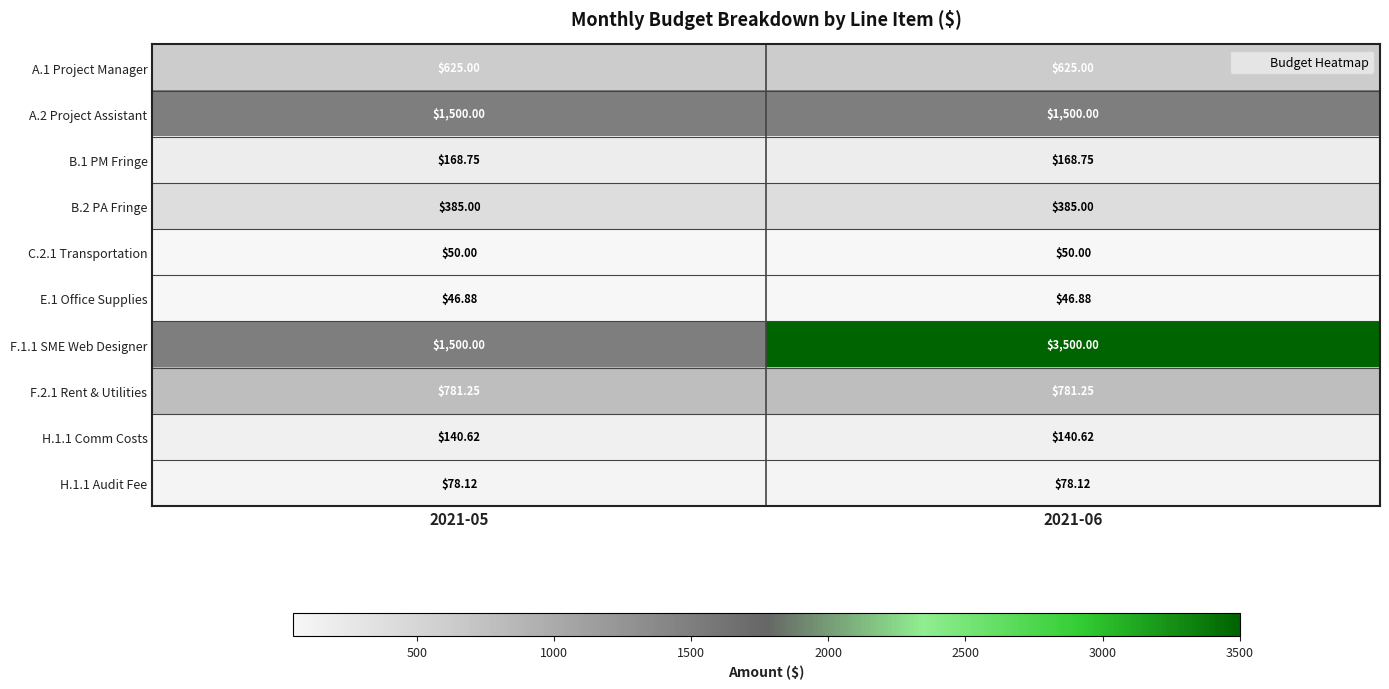

How many categories are shown in the chart?

2